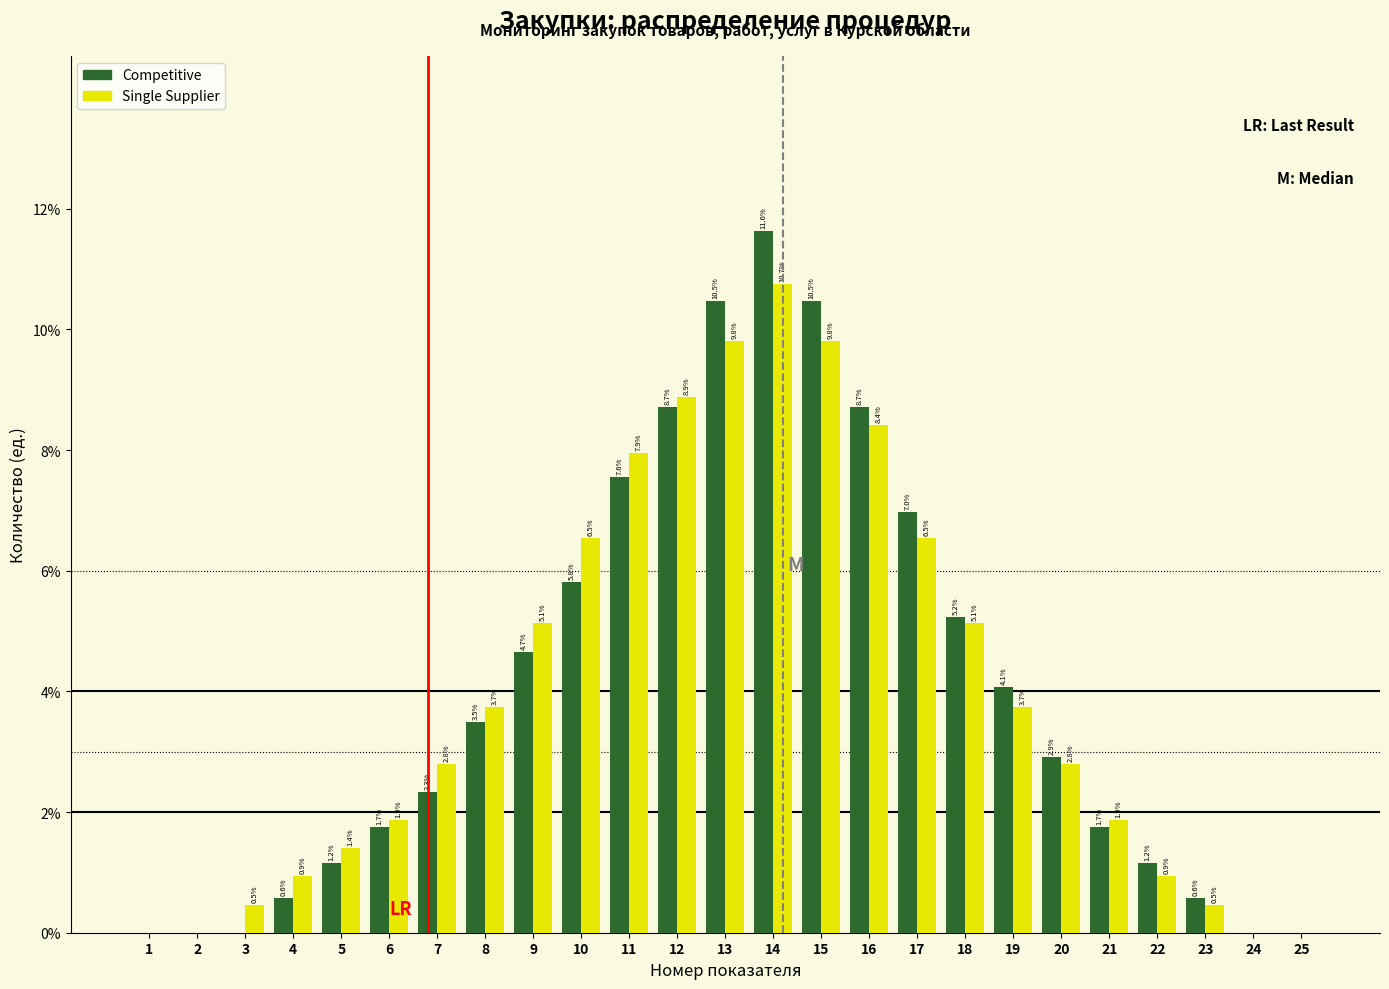

Reading left to right, list all the values displayed in this chart.

Competitive: 1=0.0	2=0.0	3=0.0	4=0.6	5=1.2	6=1.7	7=2.3	8=3.5	9=4.7	10=5.8	11=7.6	12=8.7	13=10.5	14=11.6	15=10.5	16=8.7	17=7.0	18=5.2	19=4.1	20=2.9	21=1.7	22=1.2	23=0.6	24=0.0	25=0.0
Single Supplier: 1=0.0	2=0.0	3=0.5	4=0.9	5=1.4	6=1.9	7=2.8	8=3.7	9=5.1	10=6.5	11=7.9	12=8.9	13=9.8	14=10.7	15=9.8	16=8.4	17=6.5	18=5.1	19=3.7	20=2.8	21=1.9	22=0.9	23=0.5	24=0.0	25=0.0